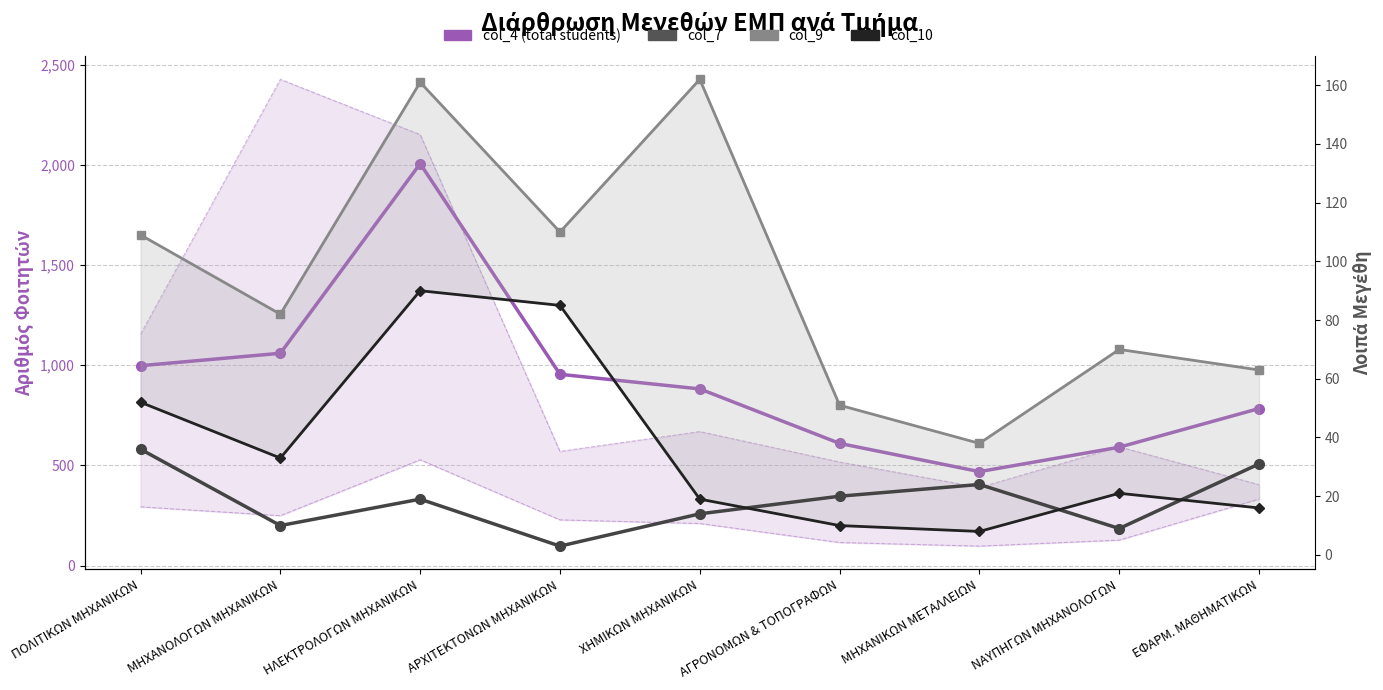

The value of col_10 at ΧΗΜΙΚΩΝ ΜΗΧΑΝΙΚΩΝ is 26. True or false?

False